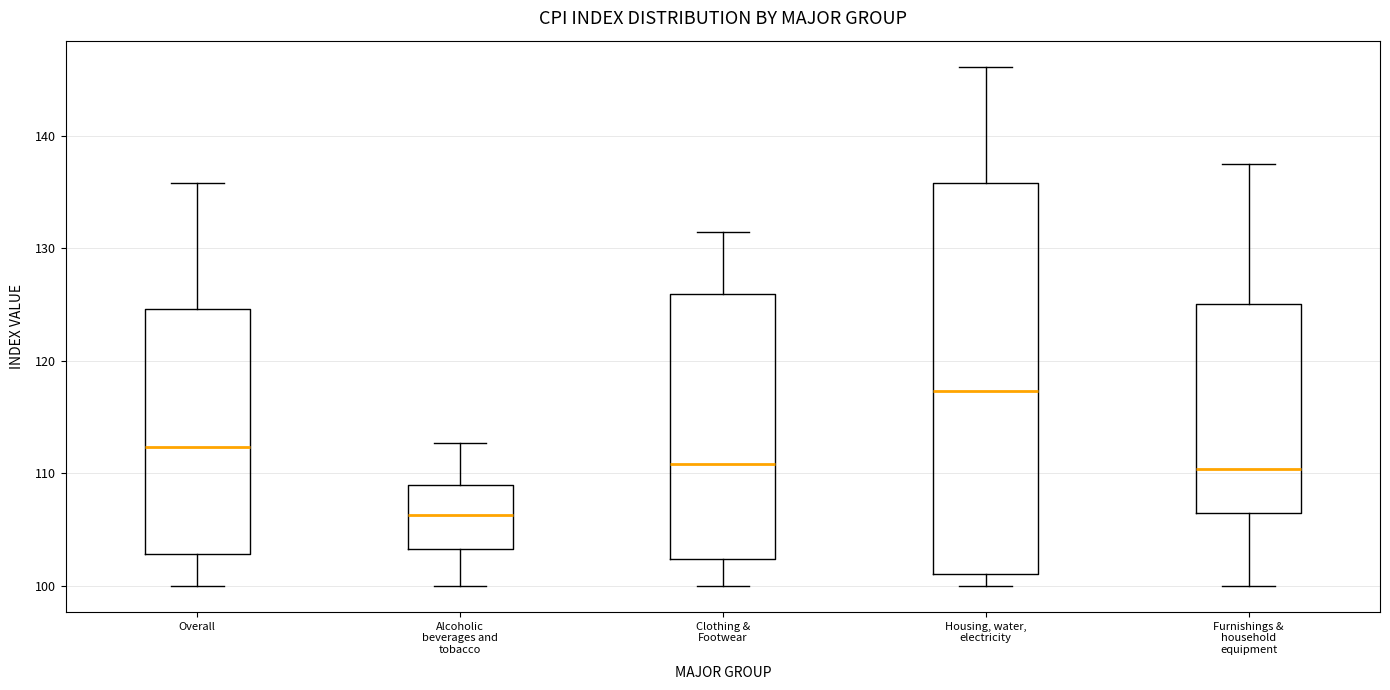

Reading left to right, read every box against the y-axis: the position of its median line, the range the box covers, and the ends of its whiskers. The values are not printed on the chart, so give them approximately, as read against the axis.

Overall: median 112, box 103 to 125, whiskers 100 to 136
Alcoholic beverages and tobacco: median 106, box 103 to 109, whiskers 100 to 113
Clothing & Footwear: median 111, box 102 to 126, whiskers 100 to 131
Housing, water, electricity: median 117, box 101 to 136, whiskers 100 to 146
Furnishings & household equipment: median 110, box 106 to 125, whiskers 100 to 138